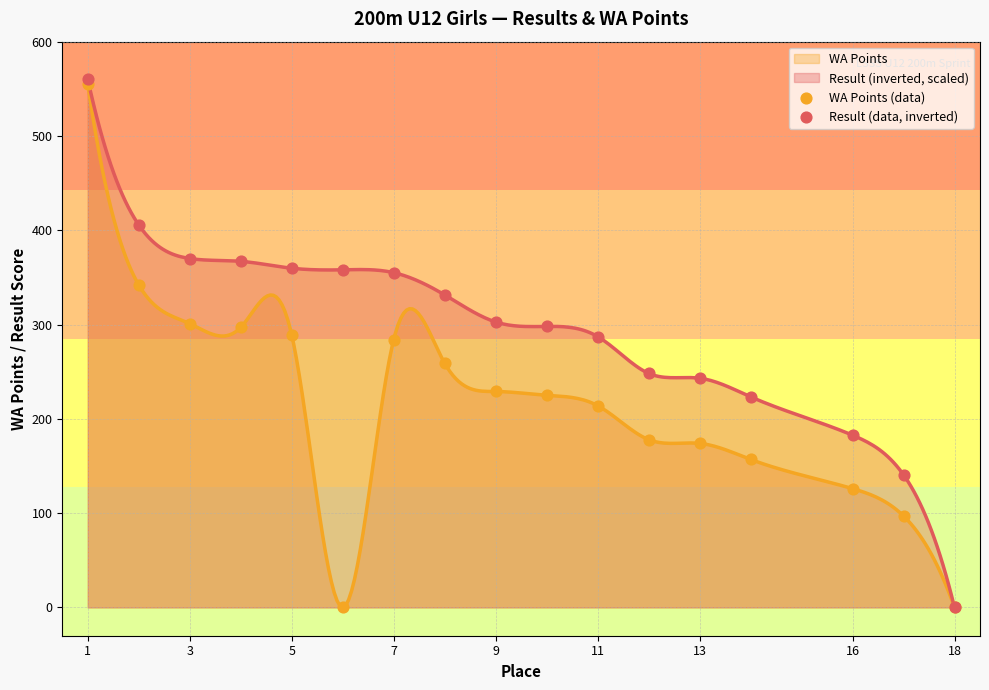

At how many categories does at least one series exceed 5?

16